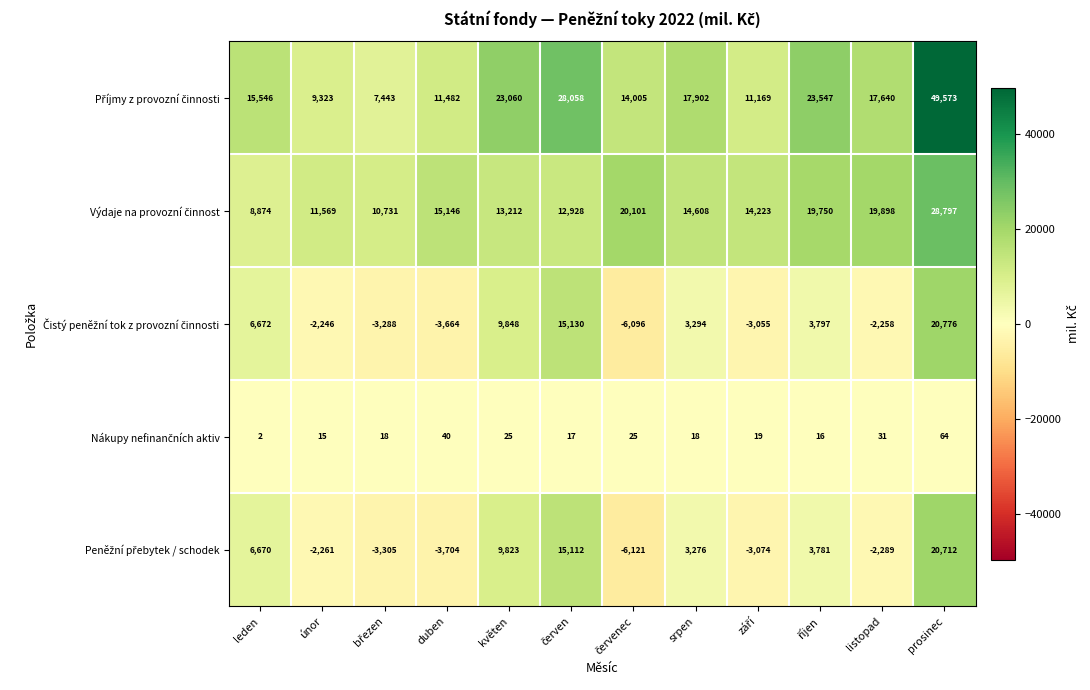

What is the spread (max minus min) of values at únor?

13830